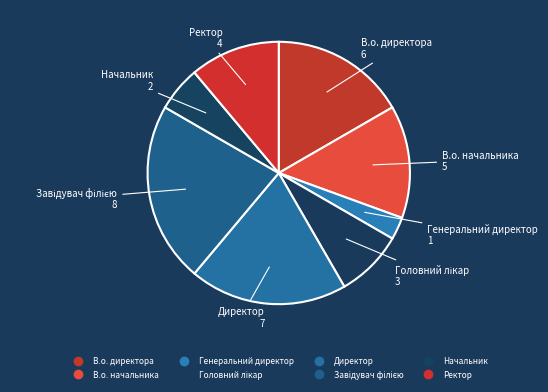

How many slices are in this pie chart?

8